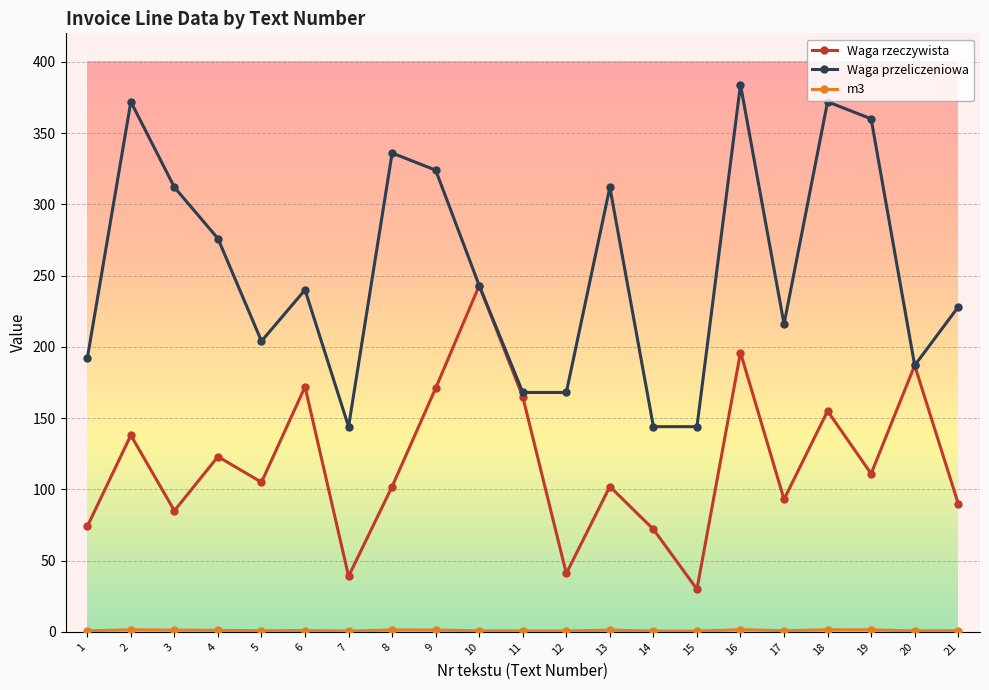

Which series has the largest total across all categories?

Waga przeliczeniowa